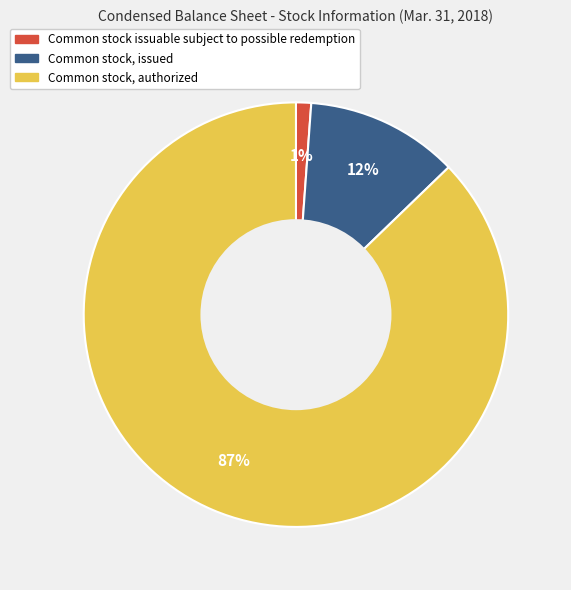

What is the smallest slice in the pie chart?

Common stock issuable subject to possible redemption